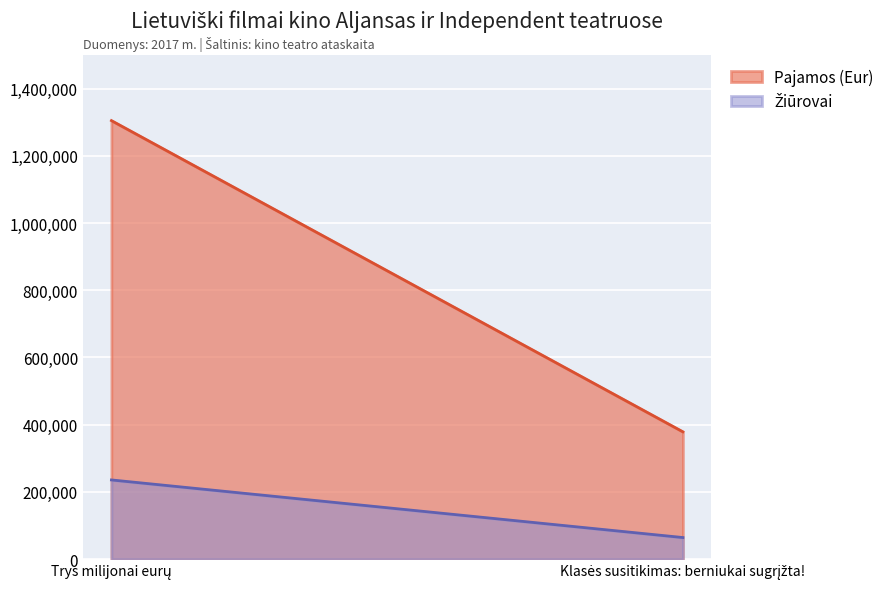

The value of Žiūrovai at Klasės susitikimas: berniukai sugrįžta! is 64271. True or false?

True